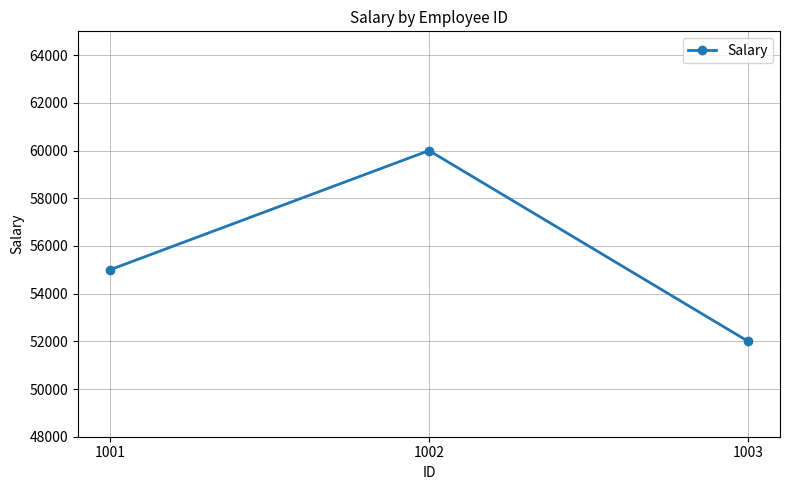

What is the smallest value displayed?

52000